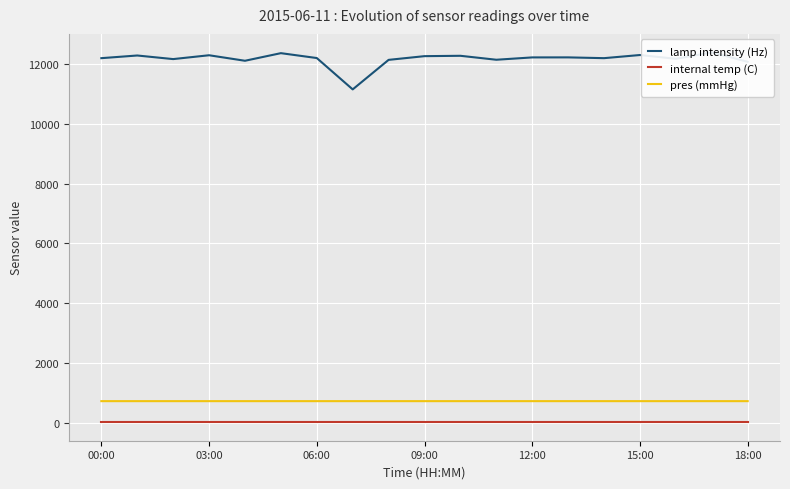

True or false: pres (mmHg) and internal temp (C) cross at least once.

False